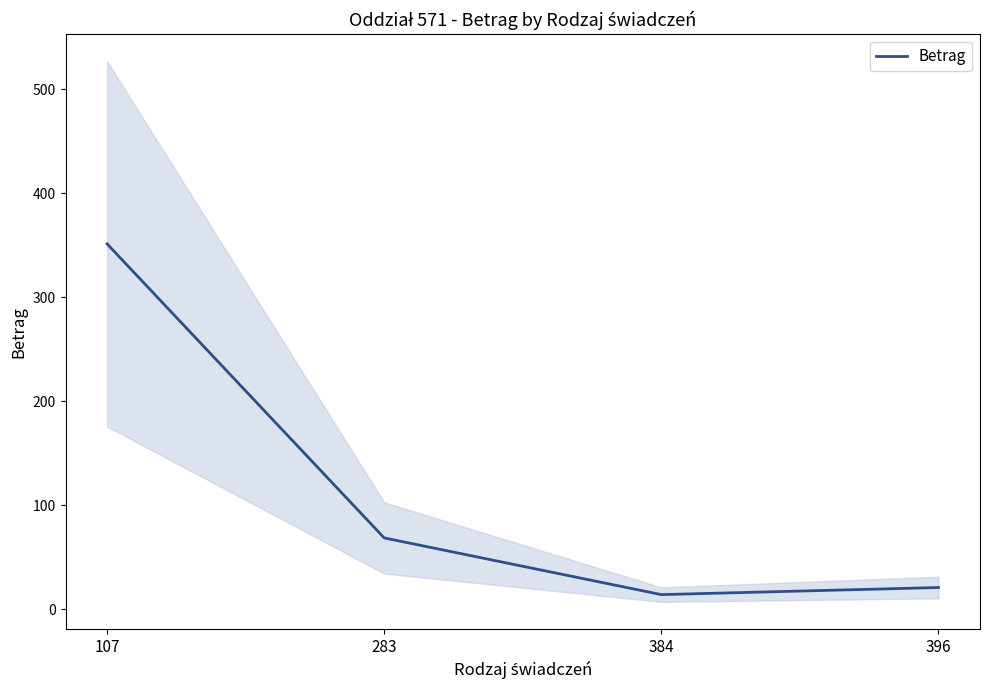

What is the smallest value displayed?

14.0